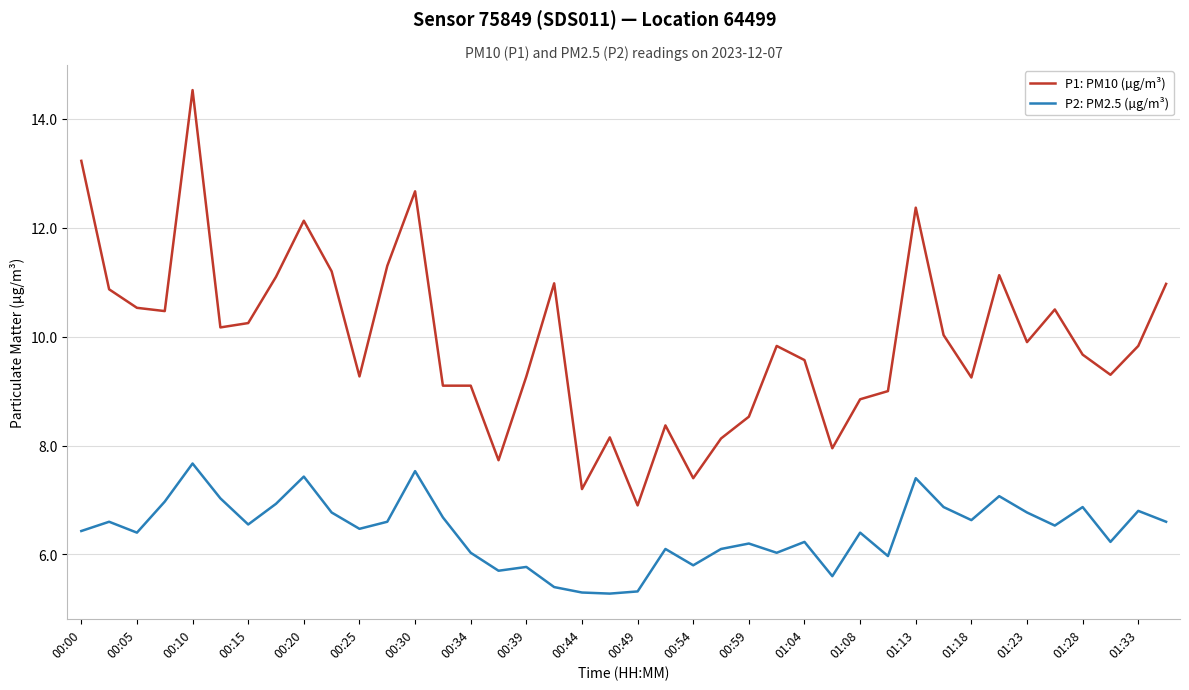

List the series in order of their peak value, highest first.

P1: PM10 (µg/m³), P2: PM2.5 (µg/m³)